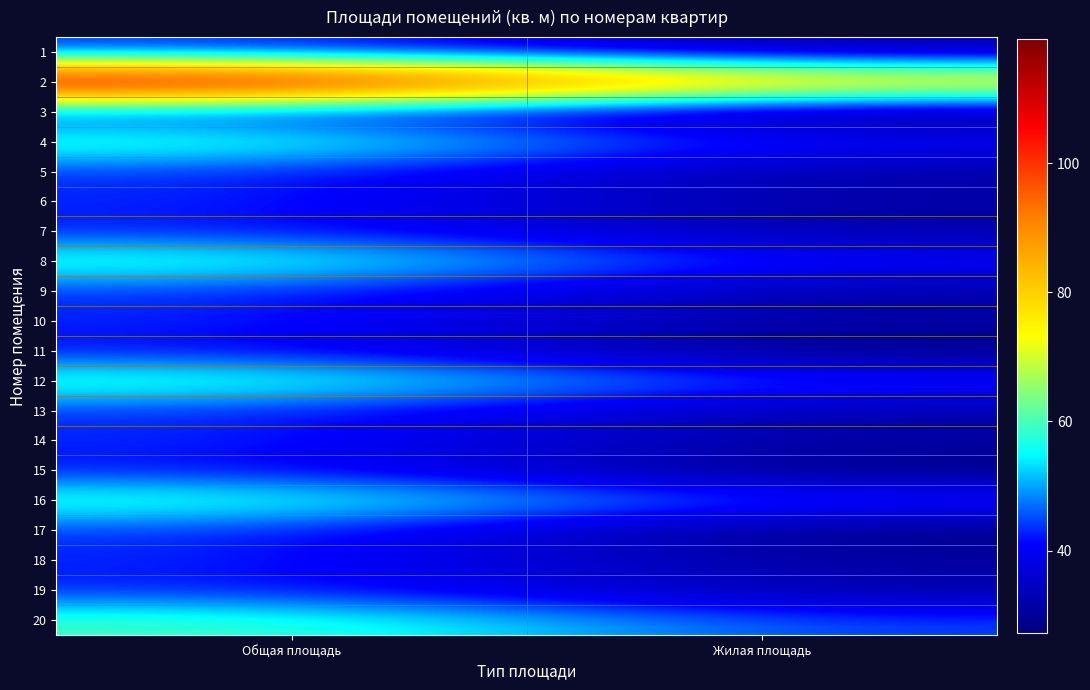

List the series in order of their peak value, lowest first.

11, 3, 15, 7, 19, 1, 18, 6, 10, 13, 9, 5, 14, 17, 8, 16, 20, 12, 4, 2